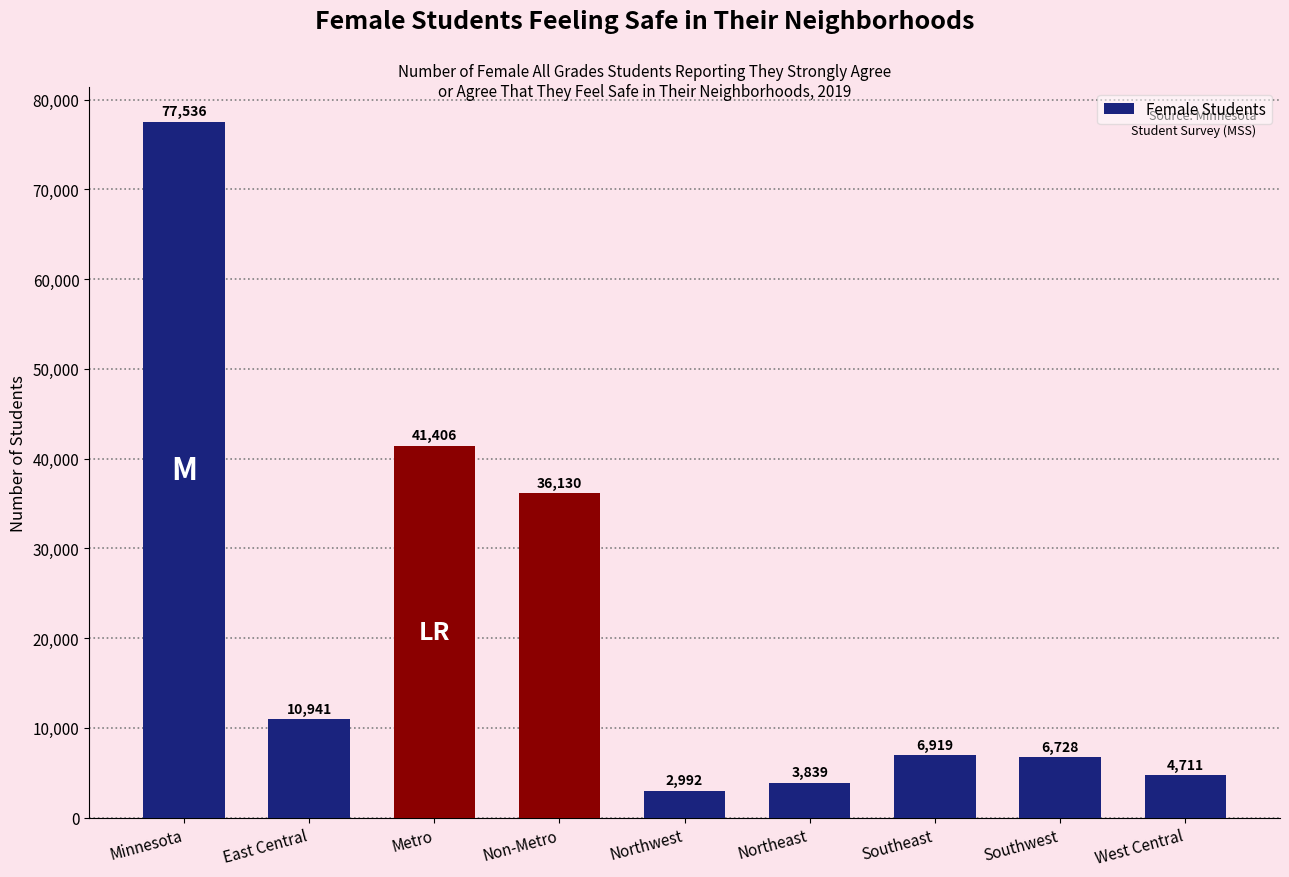

What is the label of the 3rd bar from the left?

Metro